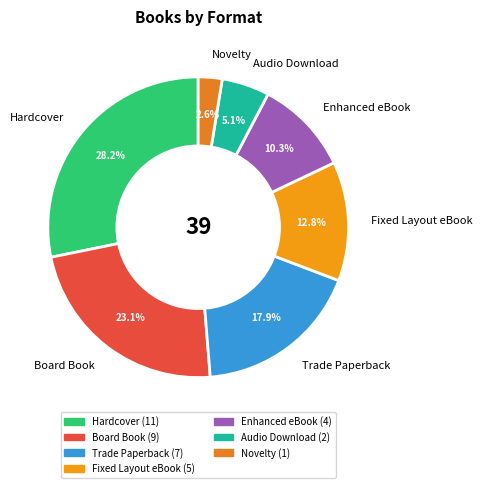

The Enhanced eBook slice represents 10% of the pie. True or false?

True